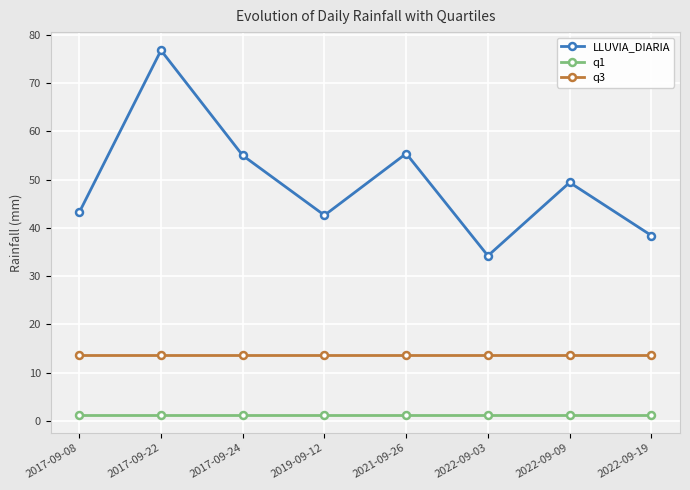

True or false: q3 and q1 cross at least once.

False